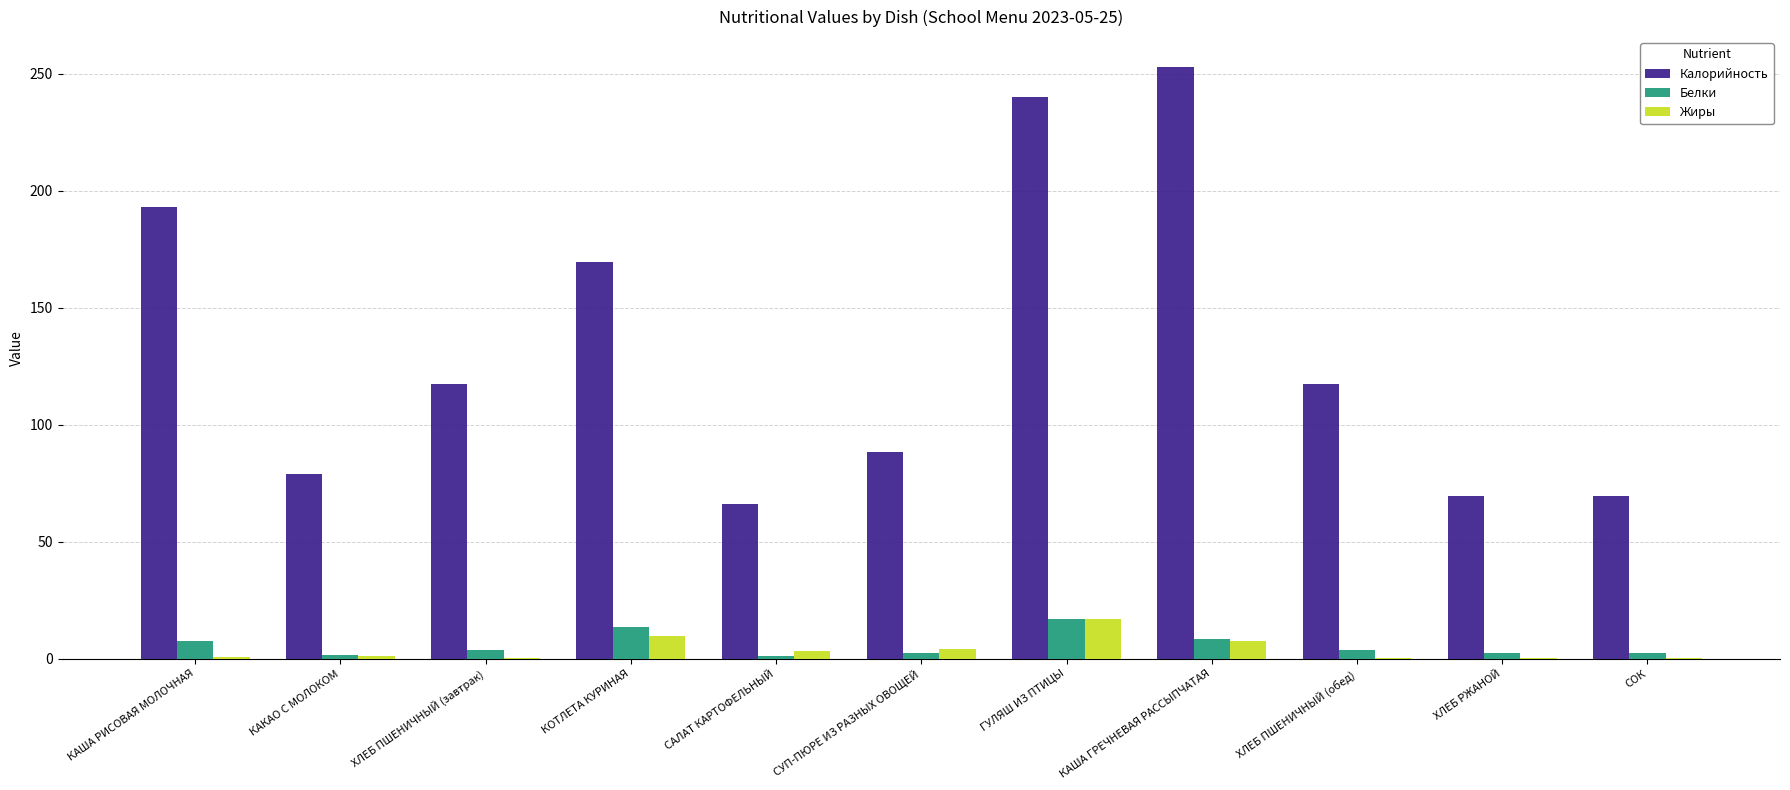

Is the value of Белки at ХЛЕБ ПШЕНИЧНЫЙ (обед) greater than the value of Калорийность at КАША ГРЕЧНЕВАЯ РАССЫПЧАТАЯ?

No